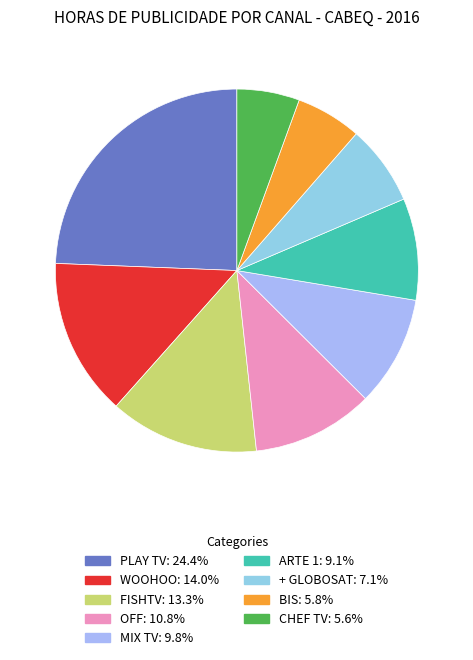

Does ARTE 1 represent more than half of the total?

No